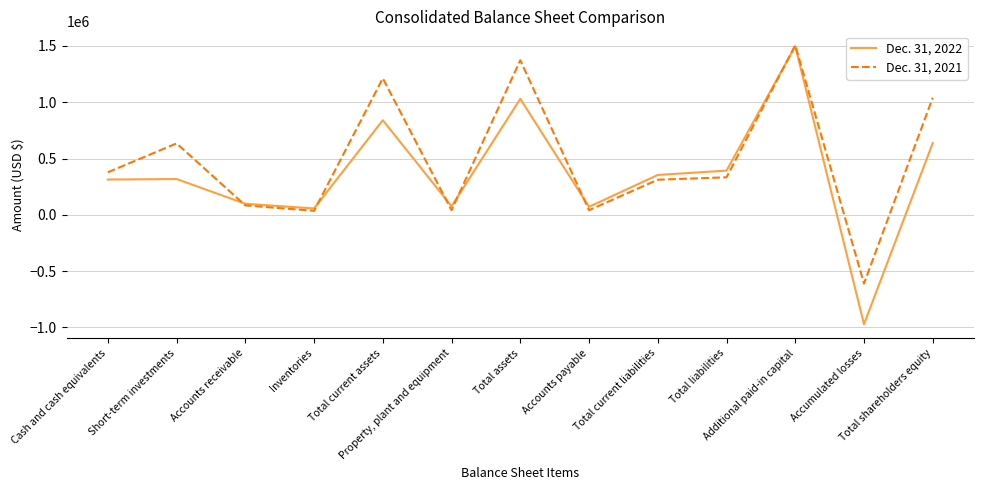

What is the spread (max minus min) of values at Additional paid-in capital?

7923